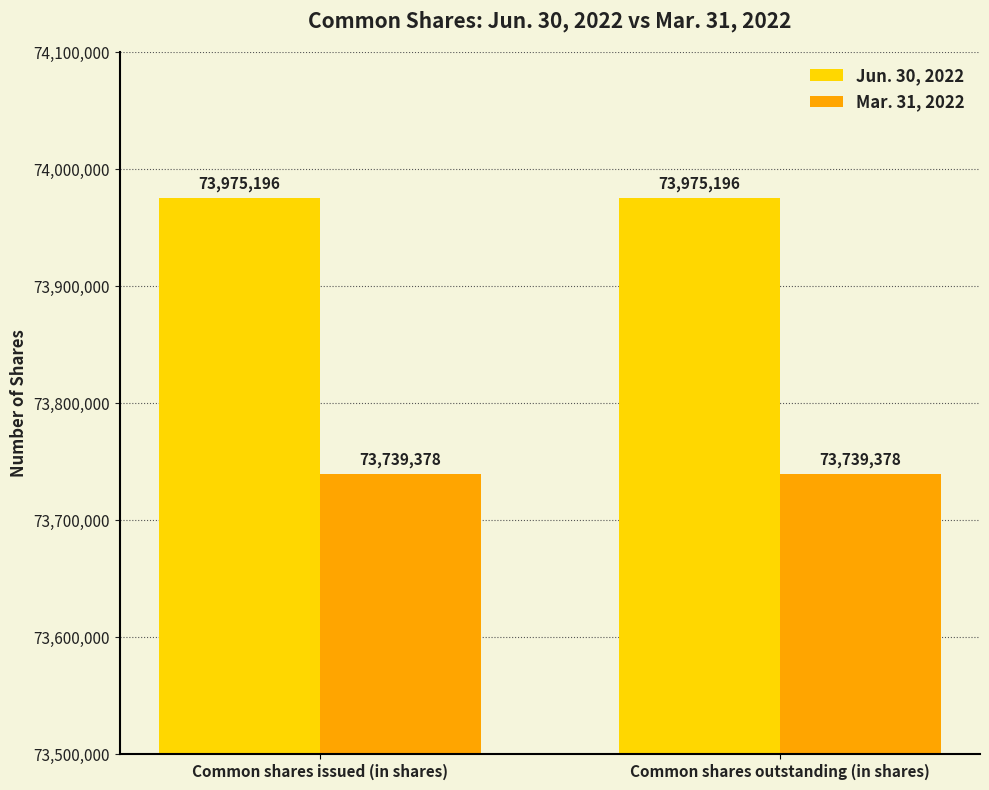

What are all the series names shown in the legend?

Jun. 30, 2022, Mar. 31, 2022